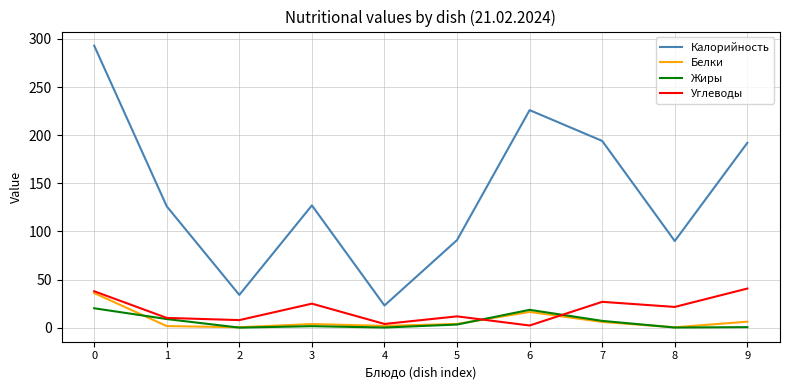

The Калорийность series shows 127.0 at 3. True or false?

True